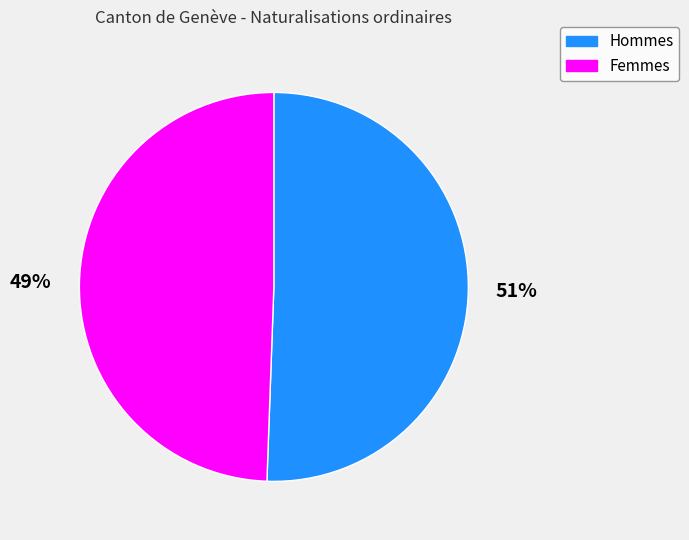

What percentage is the Femmes slice, to the nearest percent?

49%